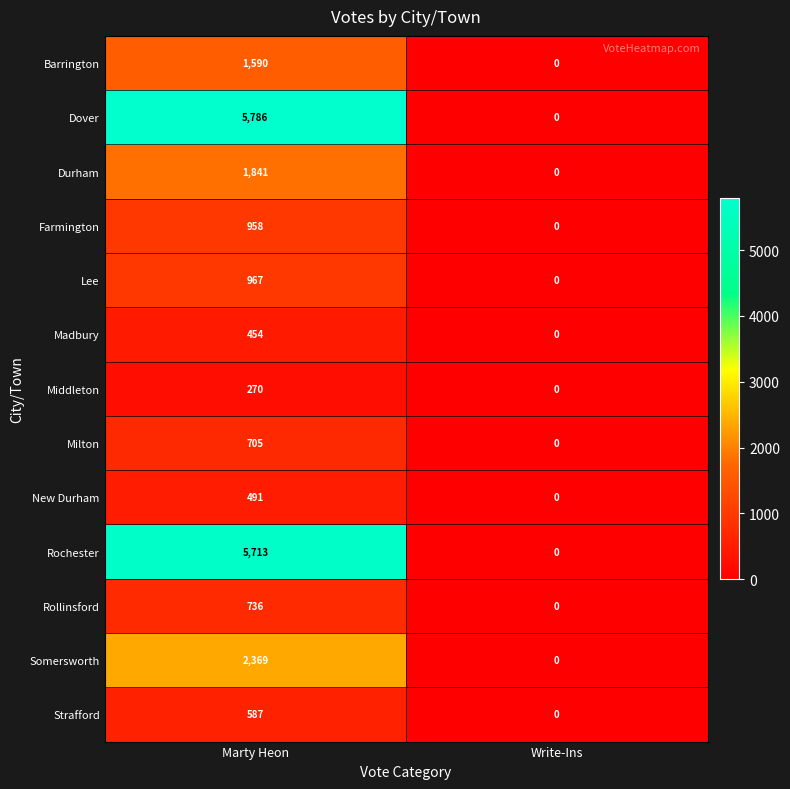

Is it true that Barrington equals 0 at Write-Ins?

True